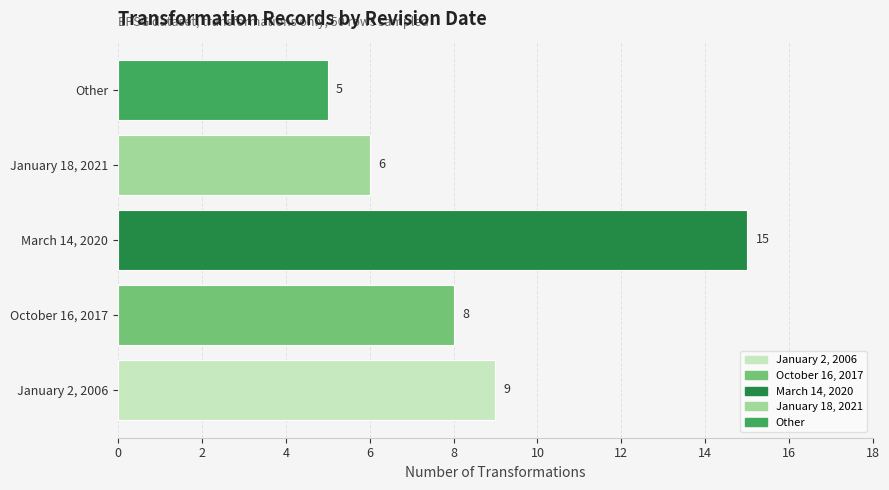

List the labels in order of value, largest first.

March 14, 2020, January 2, 2006, October 16, 2017, January 18, 2021, Other